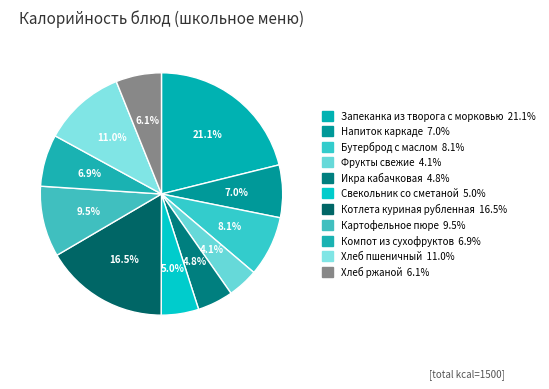

Which category has the smallest portion of the pie?

Фрукты свежие